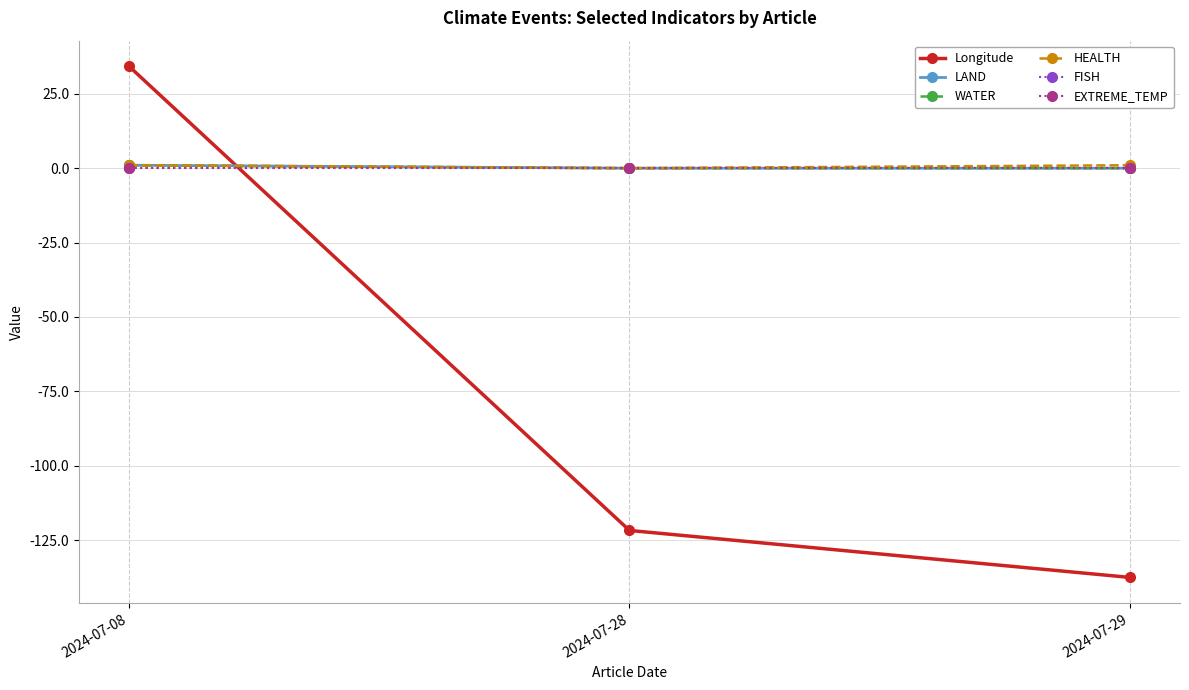

At 2024-07-08, list the series in order from largest to smallest.

Longitude, LAND, WATER, HEALTH, FISH, EXTREME_TEMP